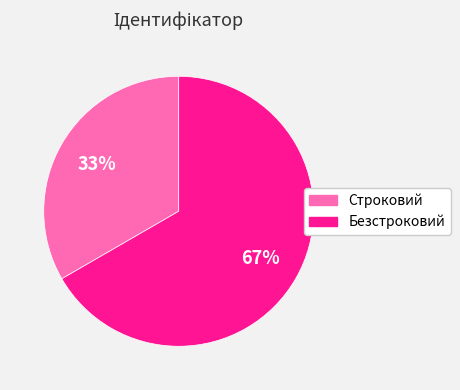

Combined, do Строковий and Безстроковий account for over 50%?

Yes